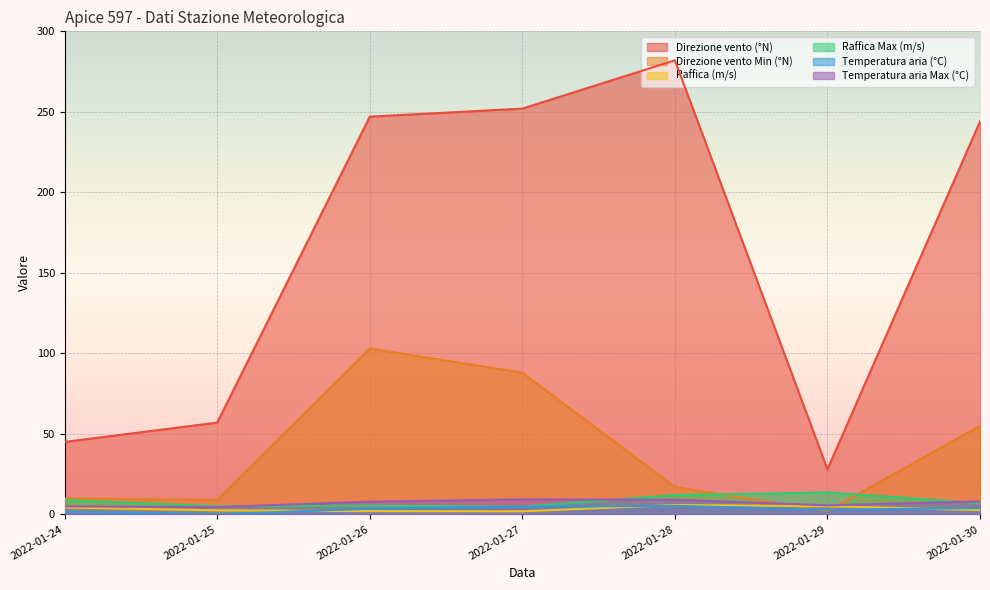

Is it true that Raffica (m/s) equals 5.8 at 2022-01-28?

True